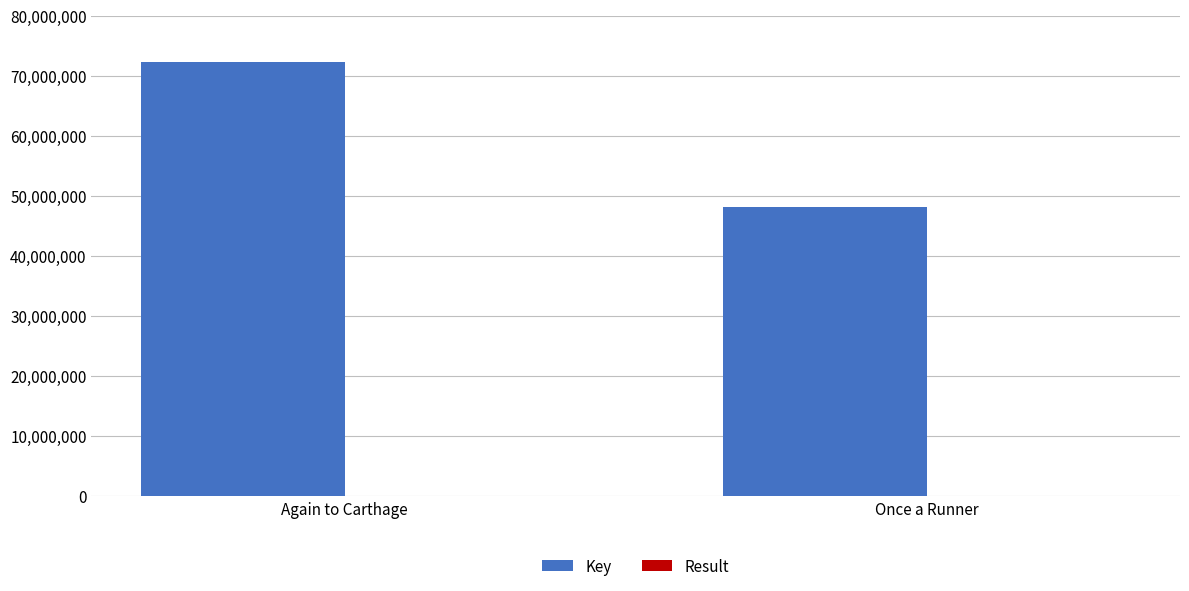

What is the sum of all Key values?

120454215